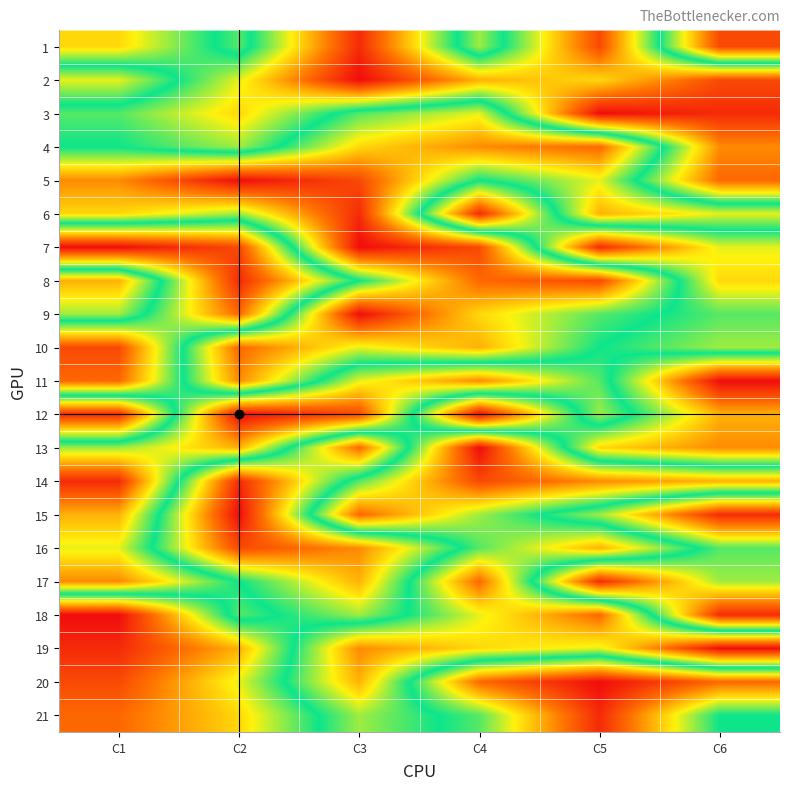

What is the maximum value shown in the chart?

21